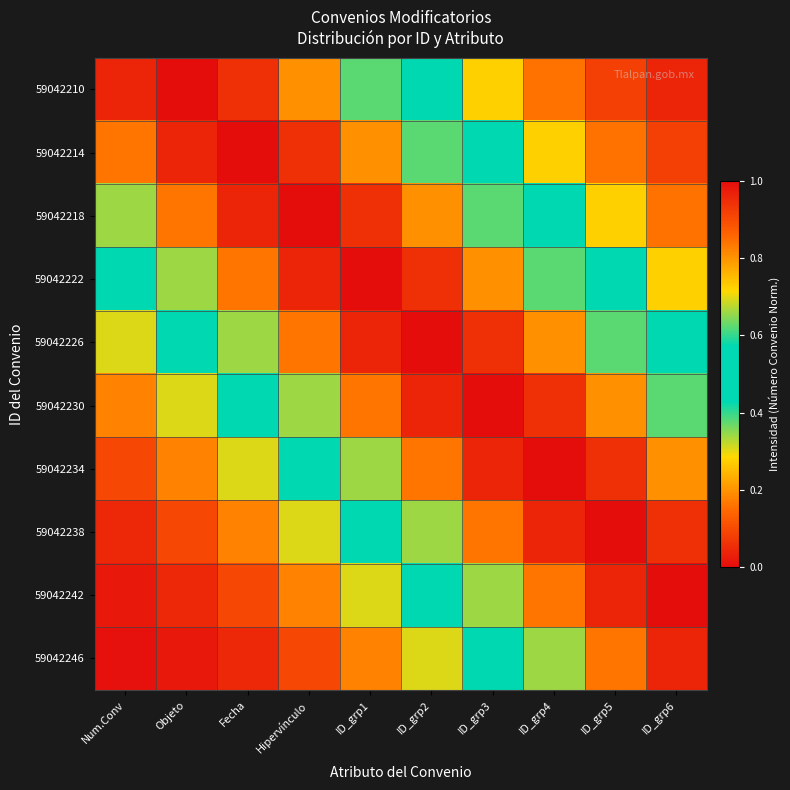

What is the total value across all series at Num.Conv?

3.6